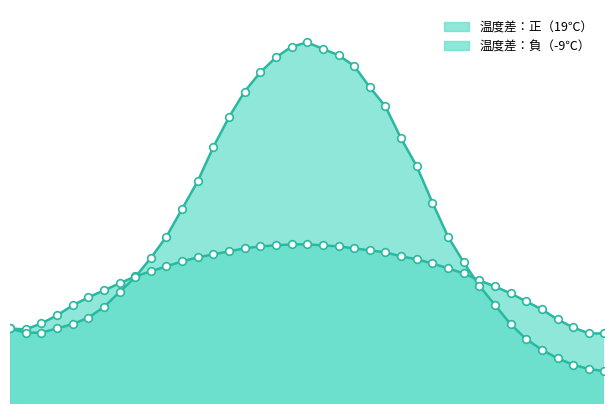

Is the value of 温度差：正（19℃） at 3300 greater than the value of 温度差：負（-9℃） at 3100?

Yes